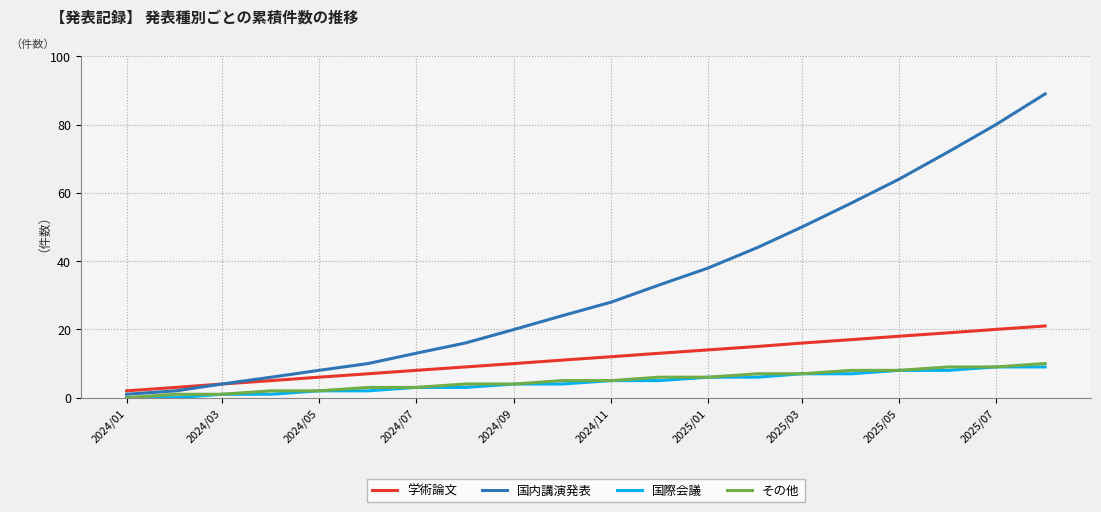

What is the maximum value shown in the chart?

89